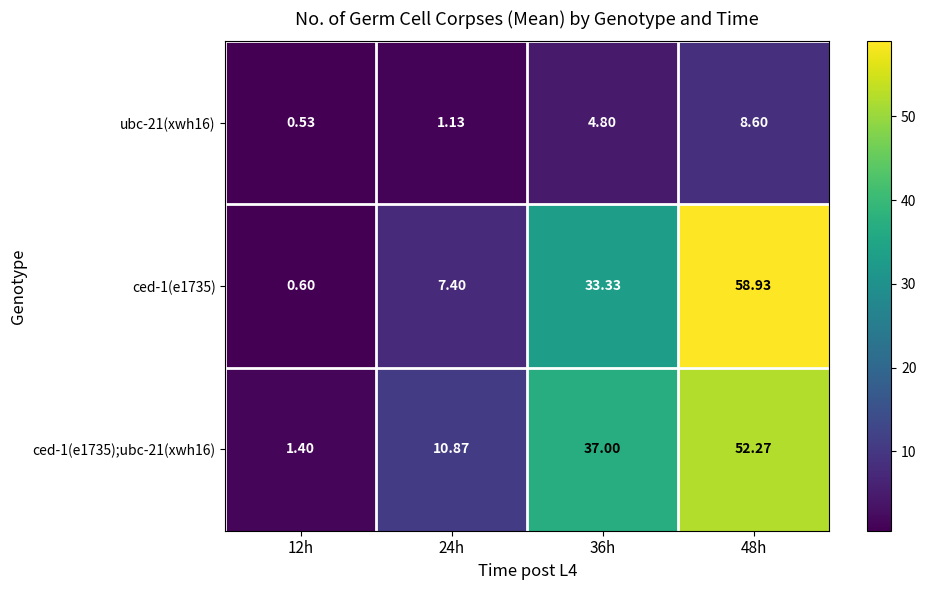

Which series has the widest spread of values?

ced-1(e1735)